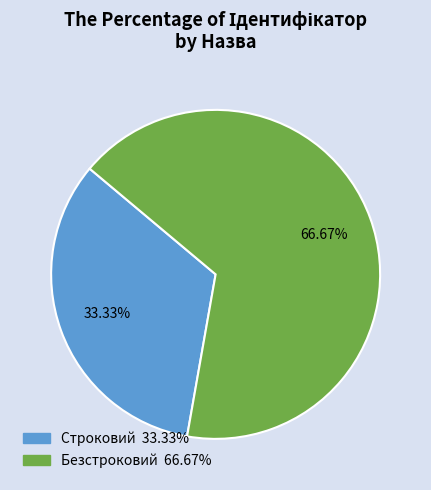

The Строковий slice represents 39% of the pie. True or false?

False